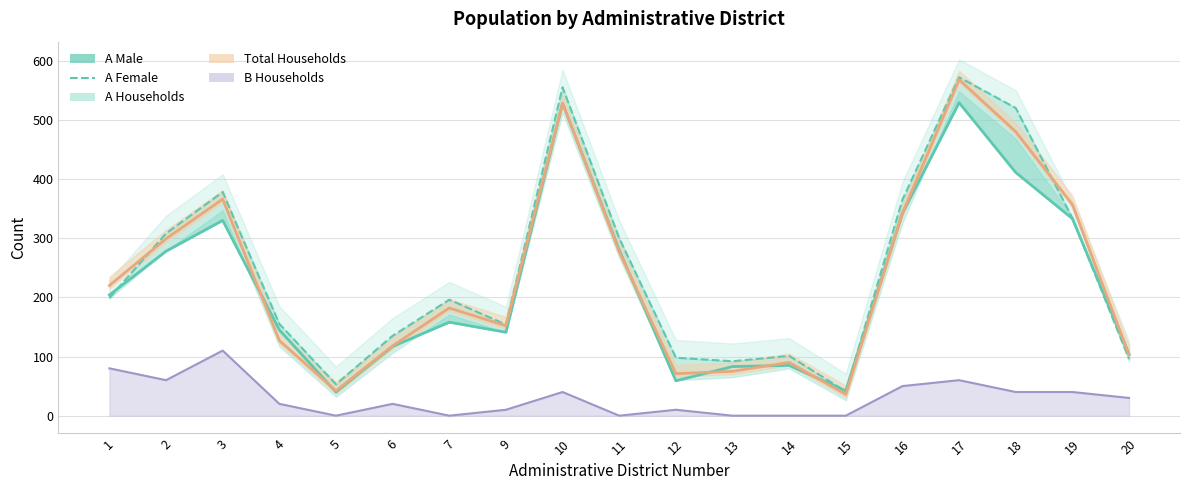

At which category does the chart reach its minimum across all series?

5